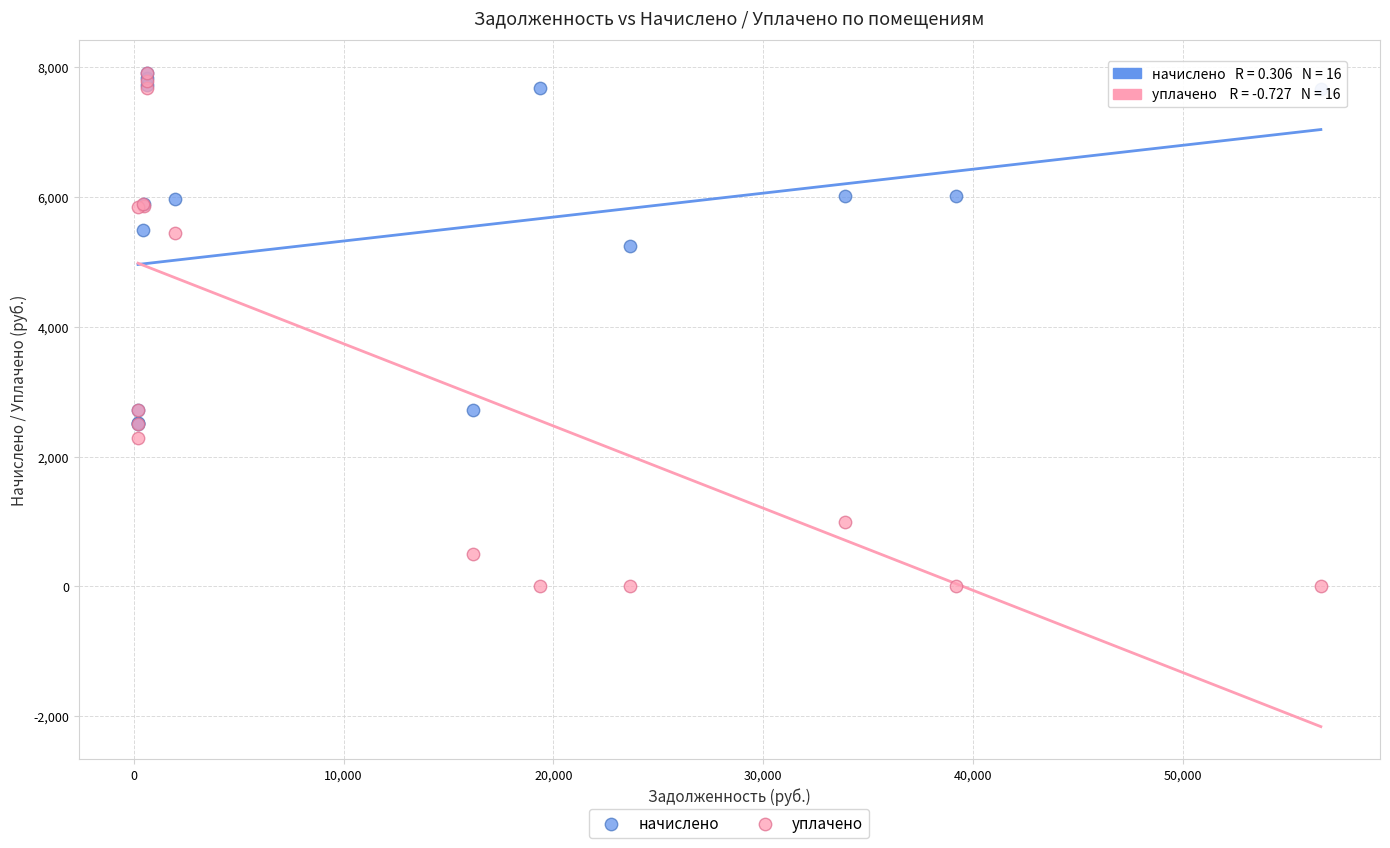

What are all the series names shown in the legend?

начислено, уплачено